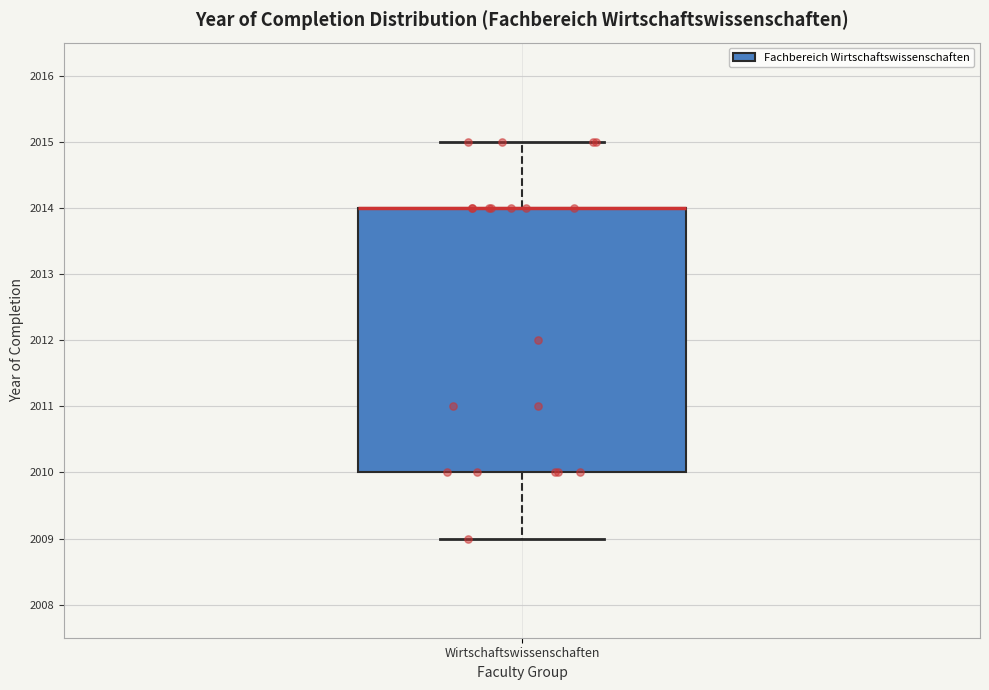

Where does the upper whisker of the box for Wirtschaftswissenschaften end on the y-axis? The values are not printed on the chart, so give them approximately, as read against the axis.

2015